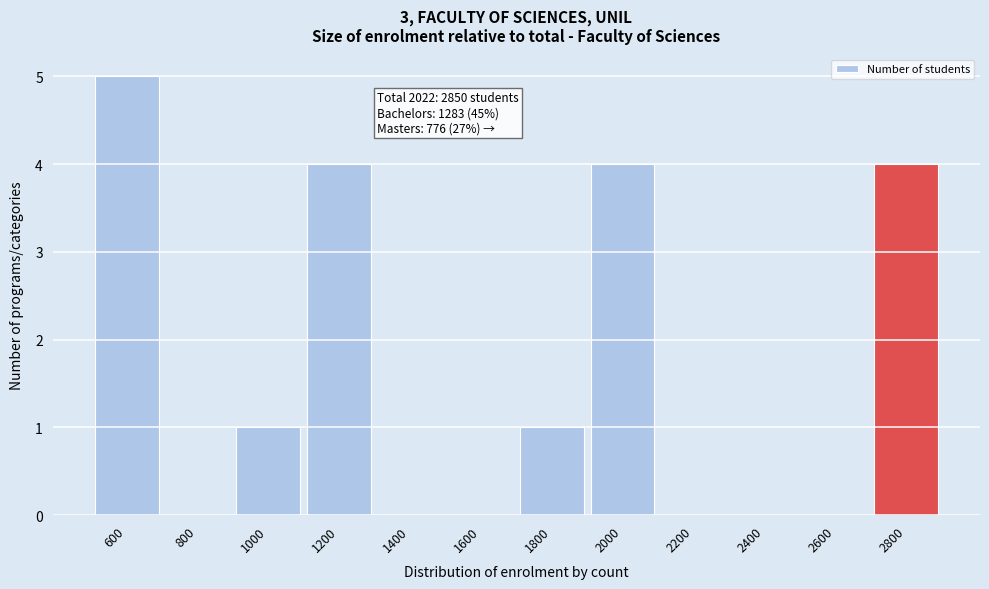

Reading right to left, transcribe all the data shown in this chart.

2800=4	2600=0	2400=0	2200=0	2000=4	1800=1	1600=0	1400=0	1200=4	1000=1	800=0	600=5